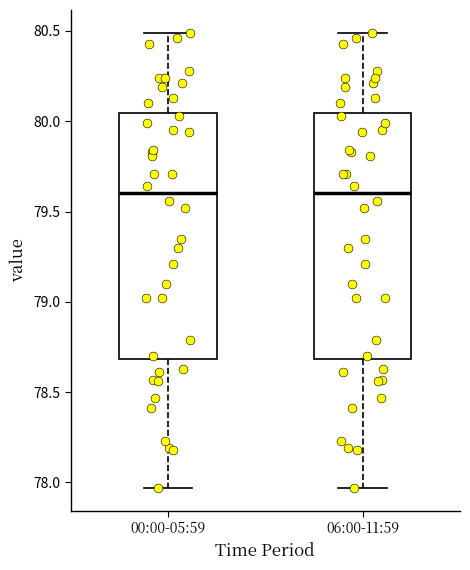

Reading left to right, read every box against the y-axis: the position of its median line, the range the box covers, and the ends of its whiskers. The values are not printed on the chart, so give them approximately, as read against the axis.

00:00-05:59: median 79.60, box 78.70 to 80.05, whiskers 77.95 to 80.50
06:00-11:59: median 79.60, box 78.70 to 80.05, whiskers 77.95 to 80.50